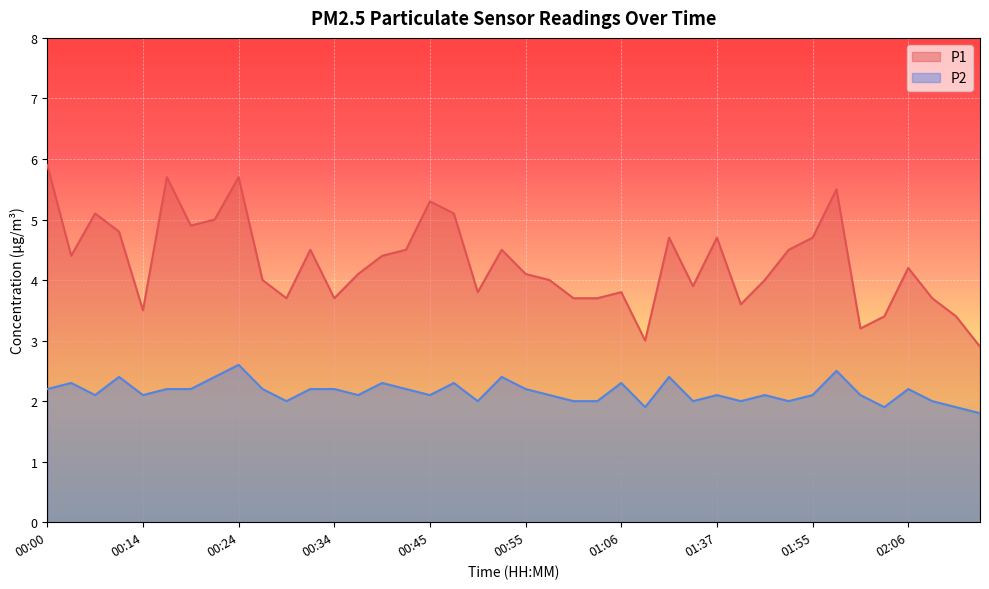

Is the value of P1 at 00:45 greater than the value of P2 at 01:58?

Yes